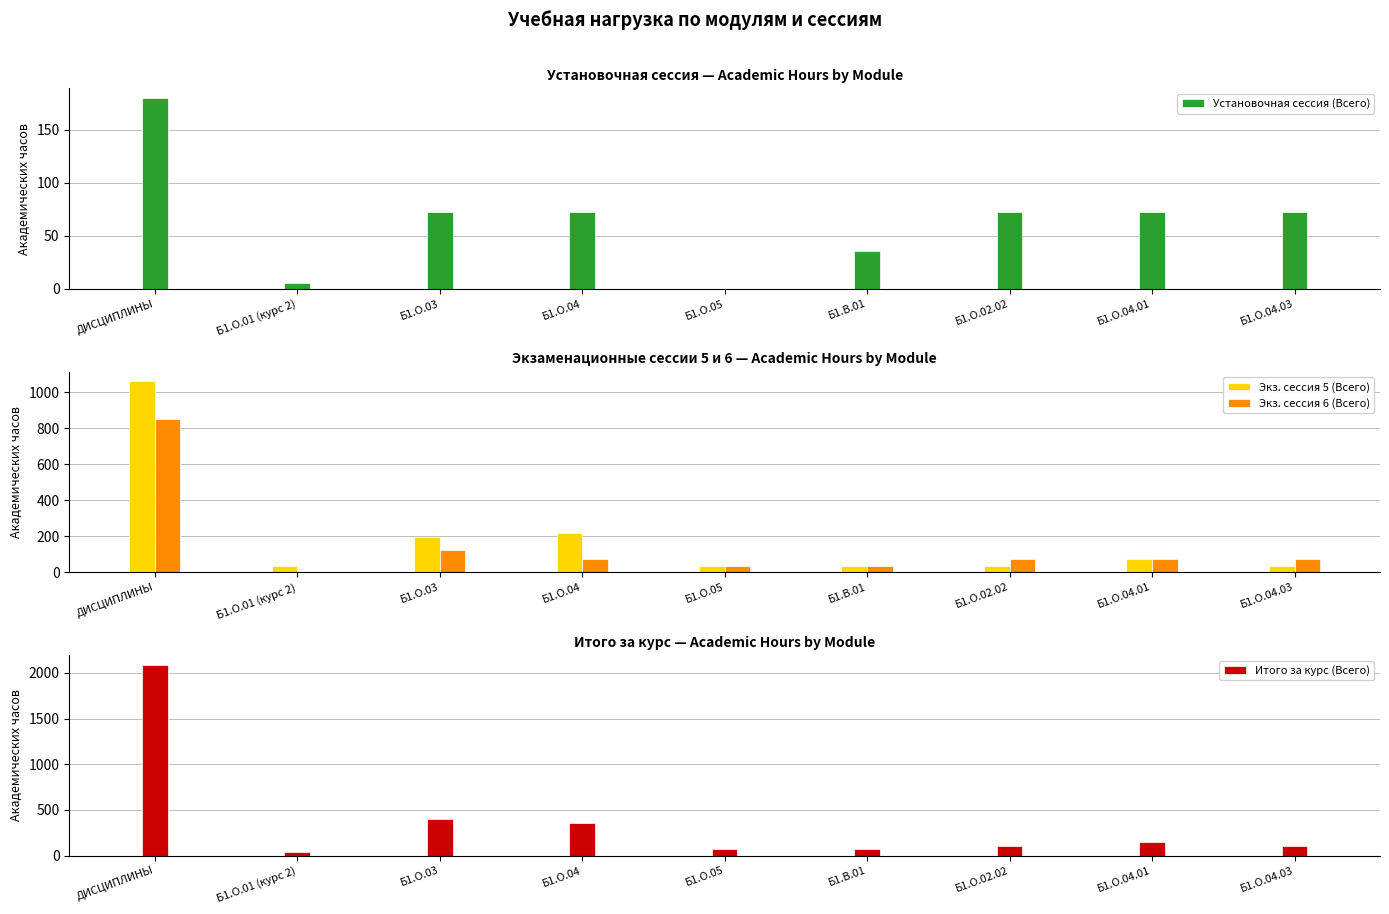

What is the approximate value of Установочная сессия (Всего) at Б1.О.04.03, to the nearest 10?

70